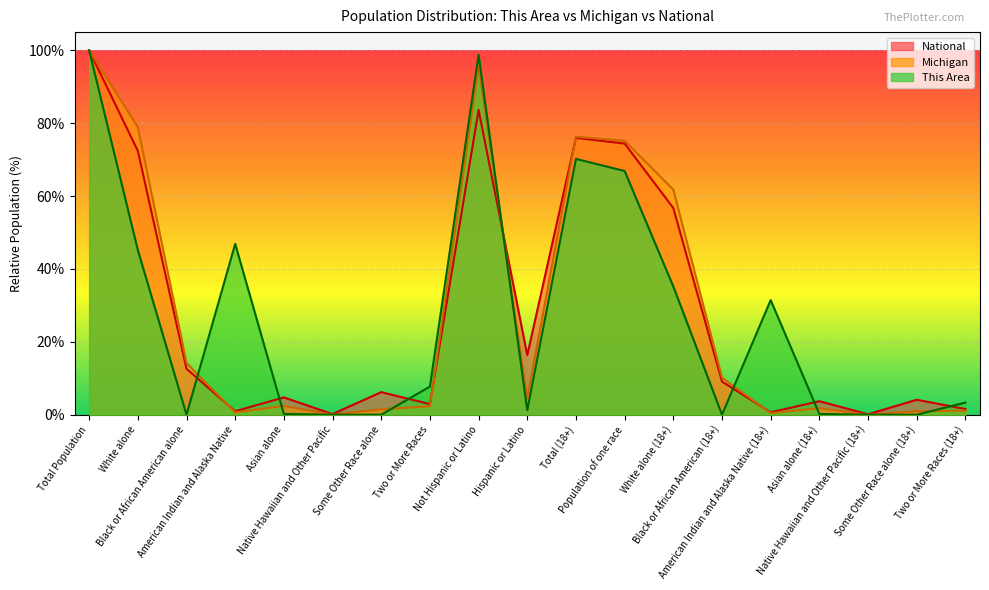

What is the label of the 3rd point from the right?

Native Hawaiian and Other Pacific (18+)